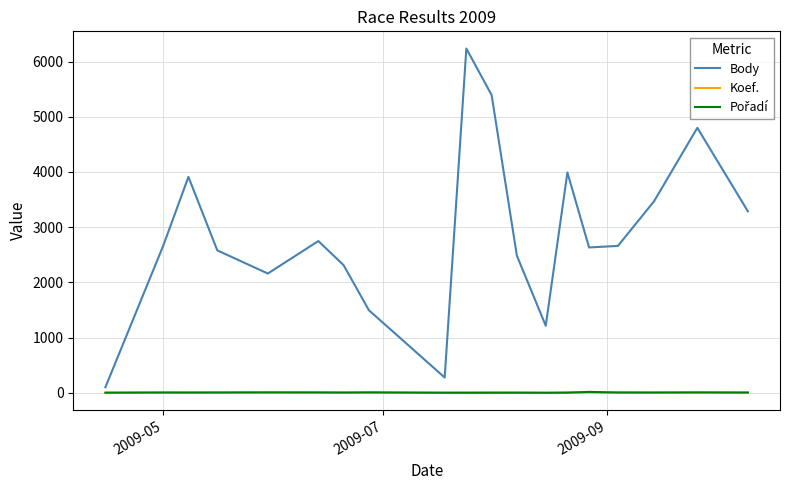

Which series has the largest range (max minus min)?

Body